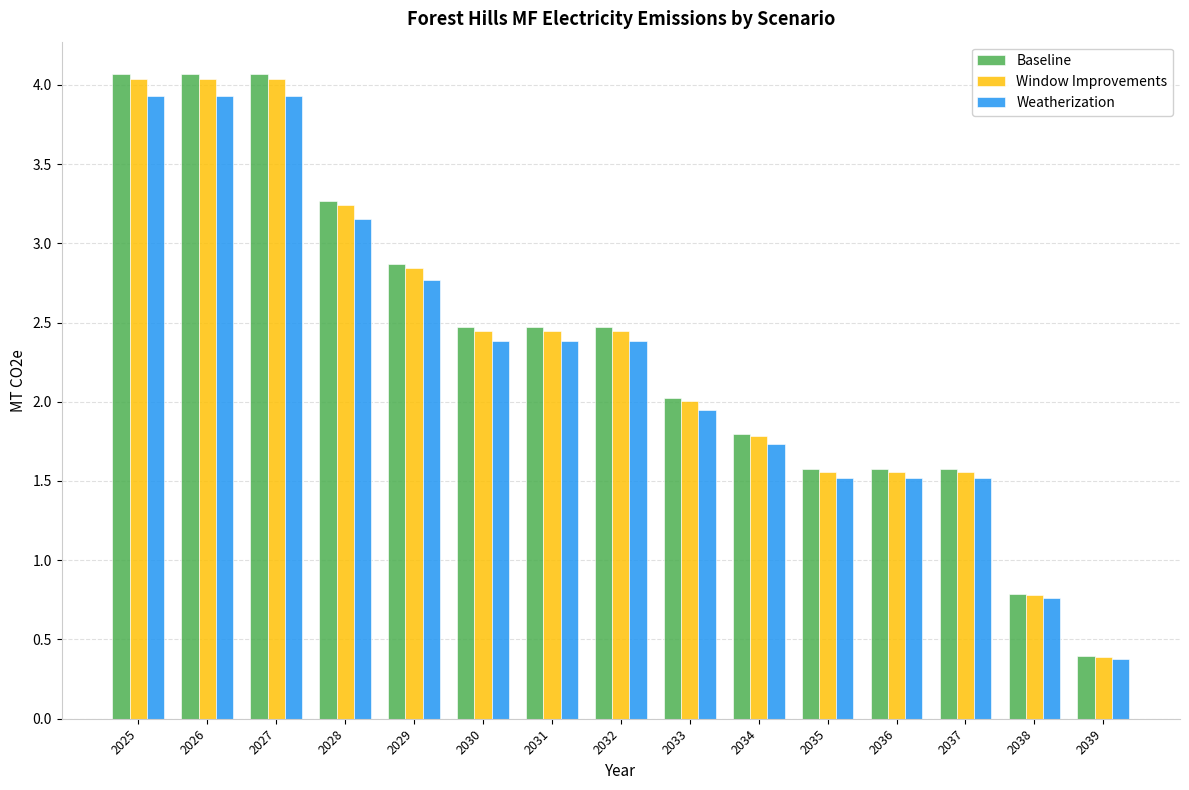

Between 2028 and 2030, which series saw the biggest shift?

Baseline